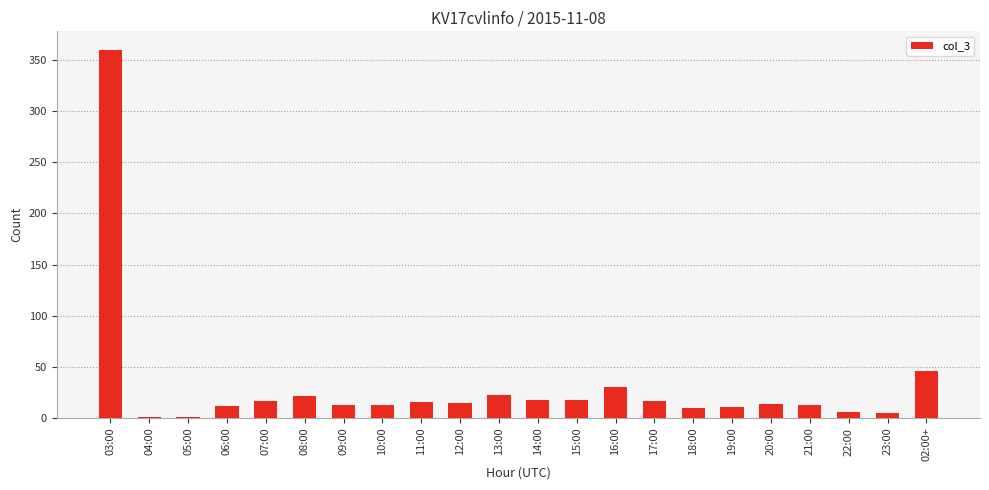

What is the change in value from 13:00 to 16:00?

+8